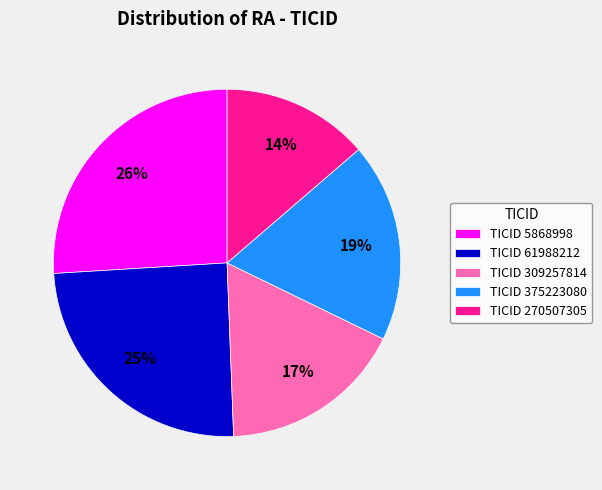

Does any single category account for the majority?

No